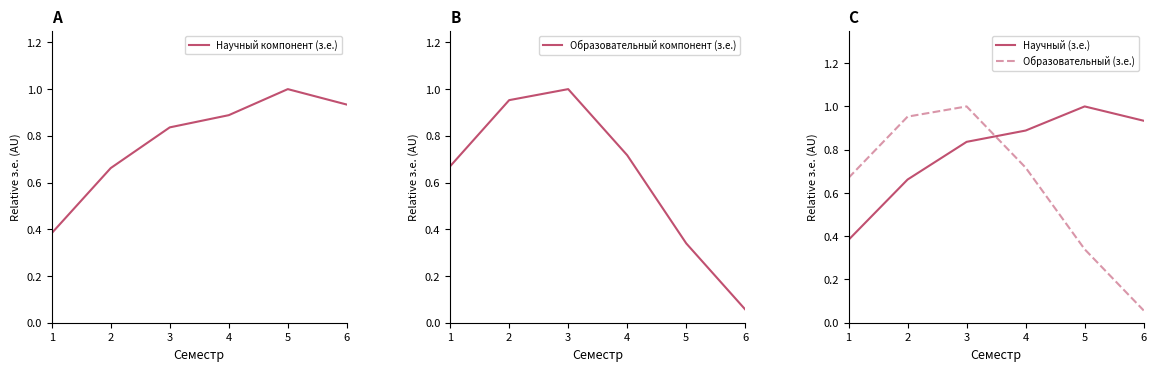

What is the value of the Образовательный компонент (з.е.) point at the 3rd from the left?

1.0